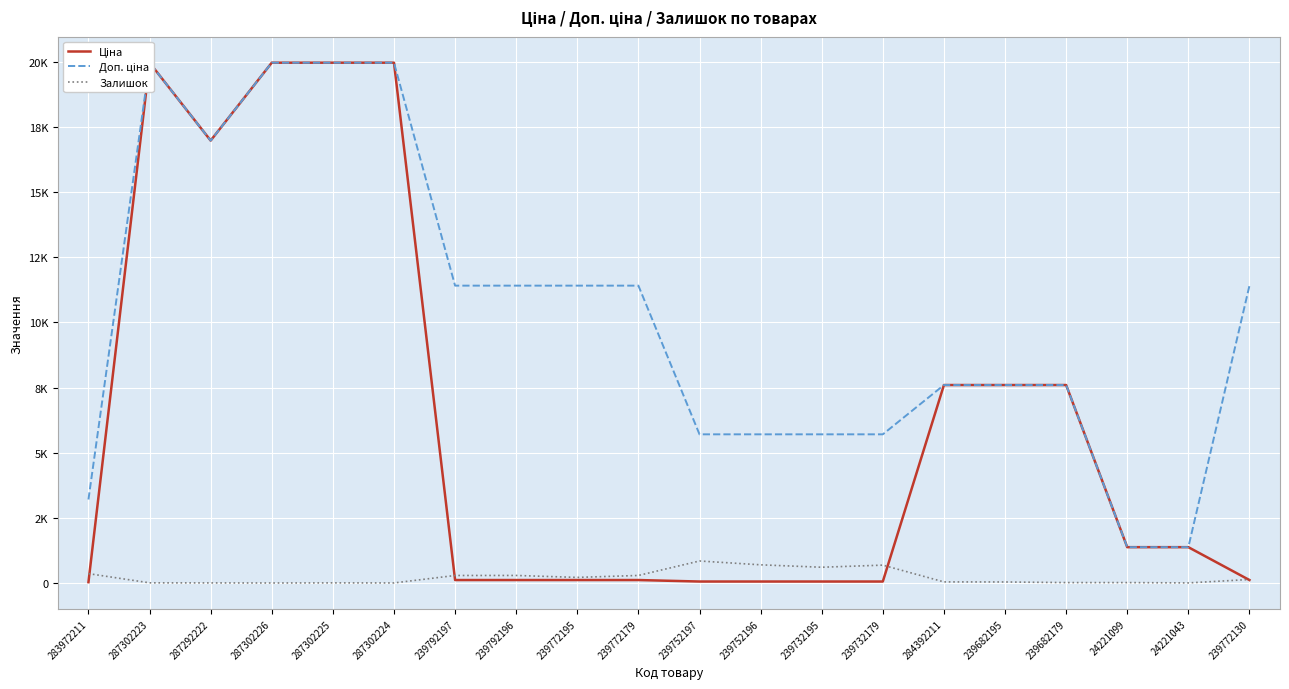

Is the value of Залишок at 287302226 greater than the value of Ціна at 239792196?

No